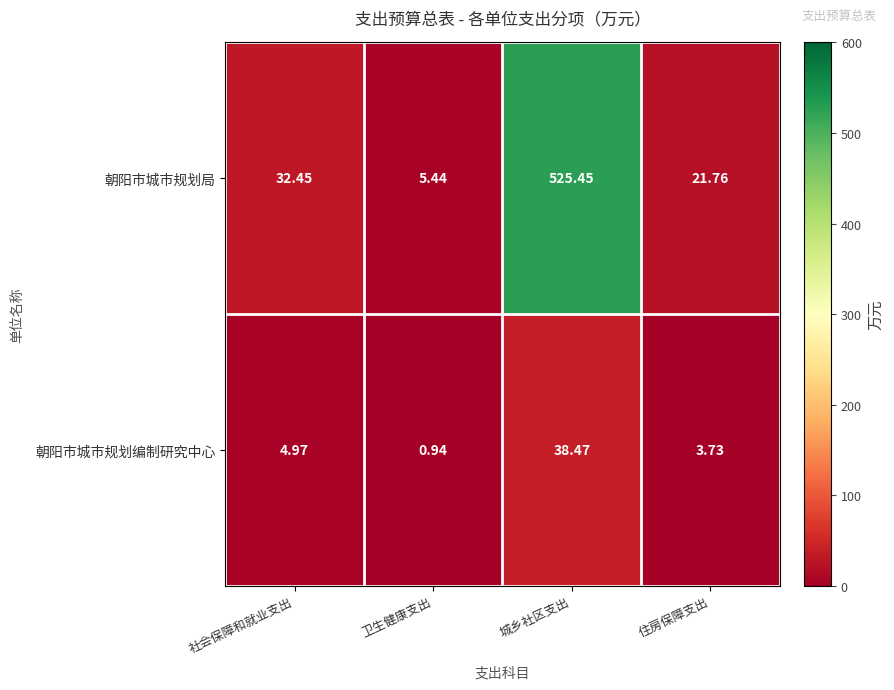

Which category has the highest value across all series?

城乡社区支出